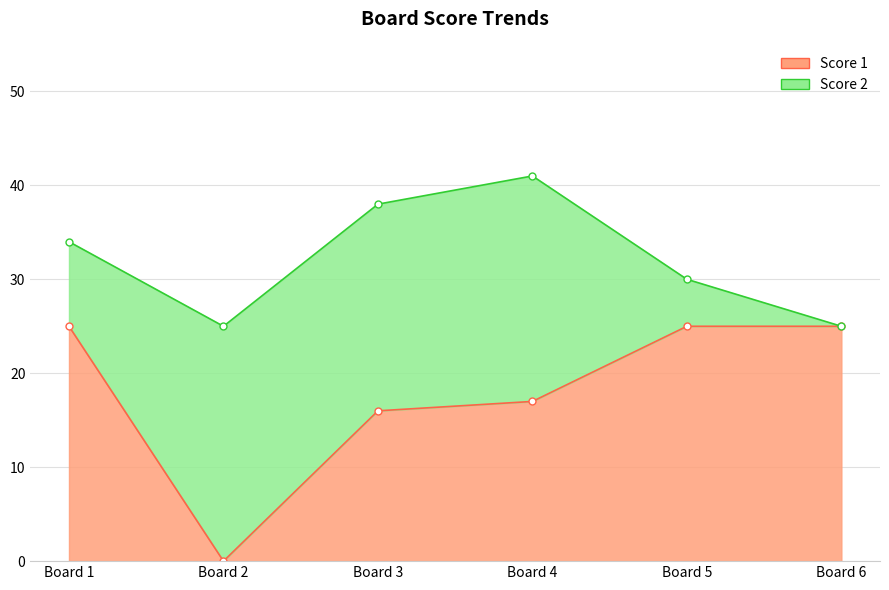

Which has a higher value, Board 4 or Board 5?

Board 5